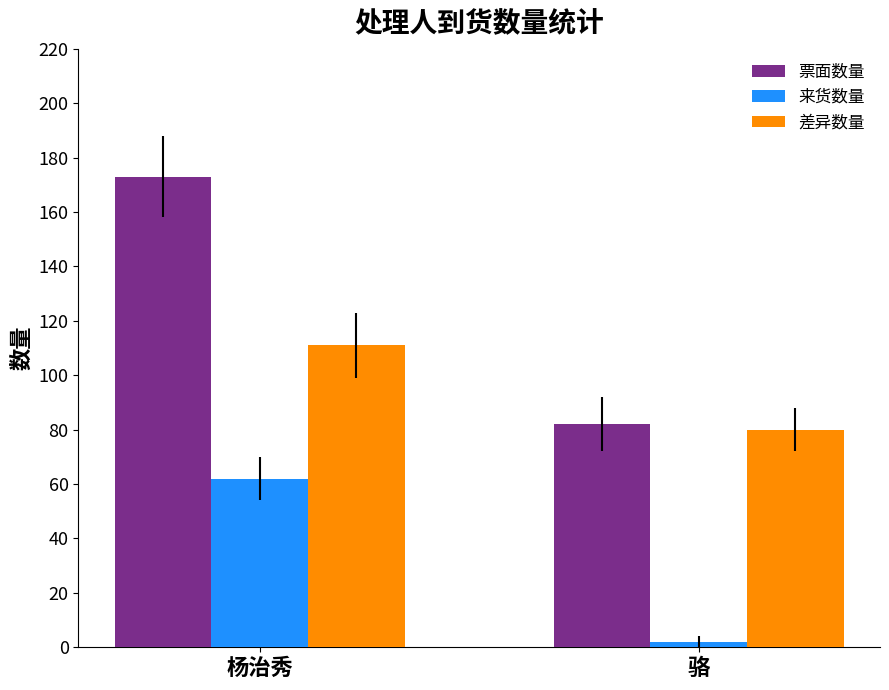

At how many categories does at least one series exceed 34?

2